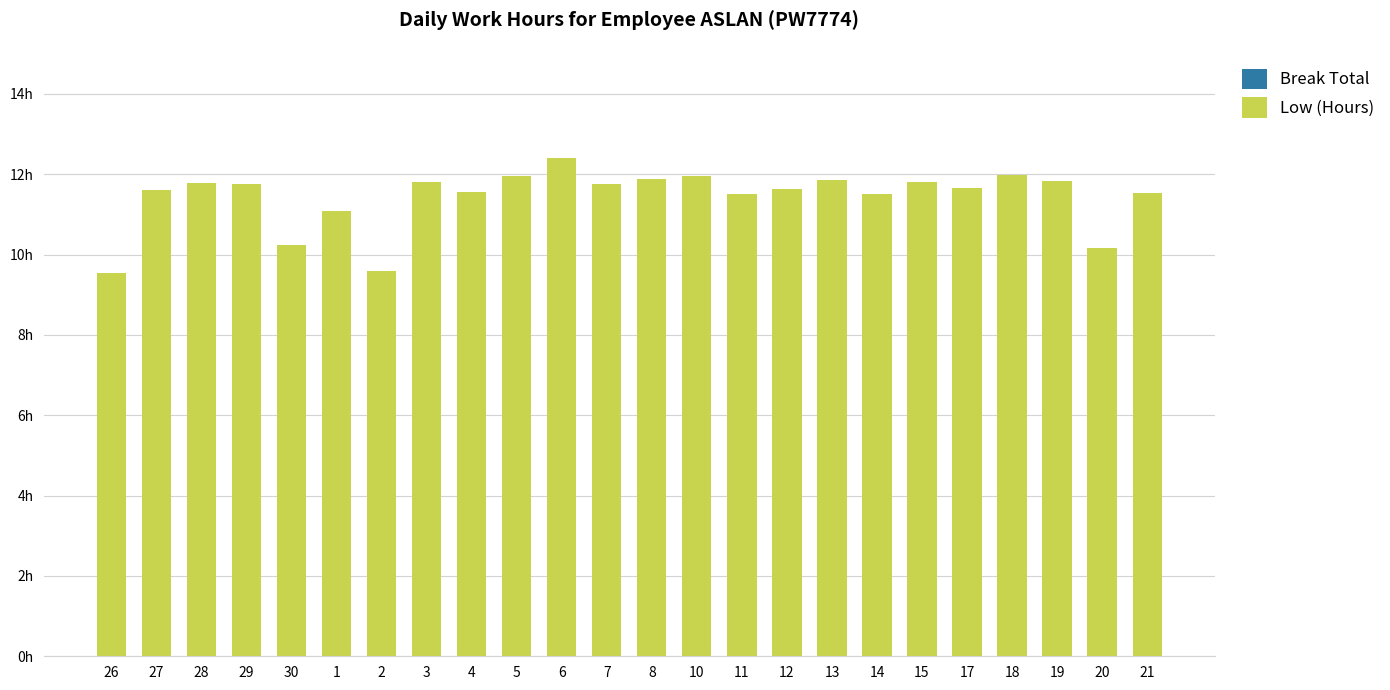

Are the bars grouped side by side (vs. stacked)?

No